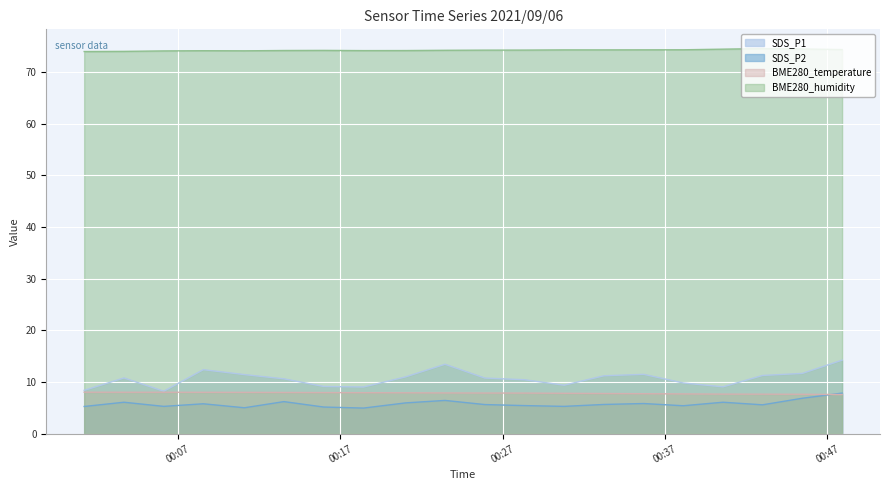

True or false: SDS_P1 and BME280_humidity cross at least once.

False